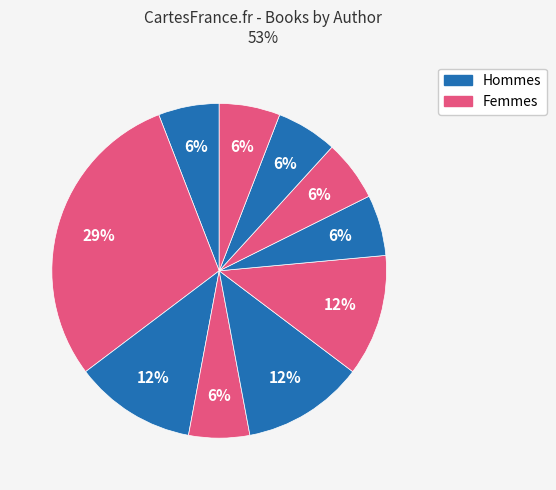

How many slices are in this pie chart?

10